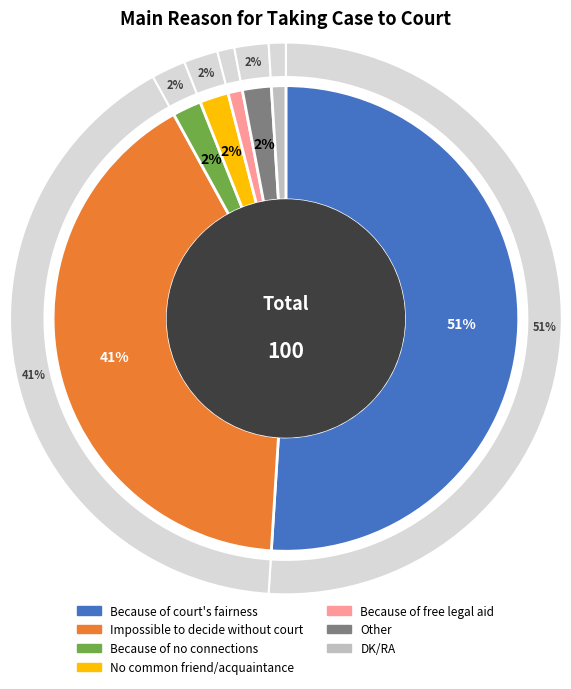

To the nearest percent, what is the combined percentage of Because of free legal aid and Because of court's fairness?

52%